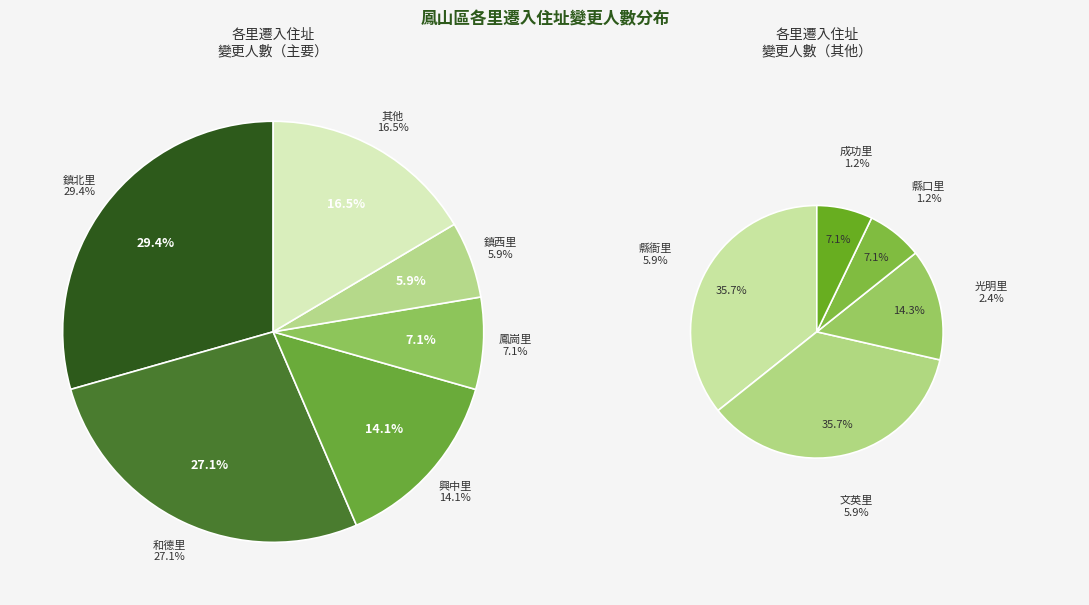

Which category has the biggest portion of the pie?

鎮北里